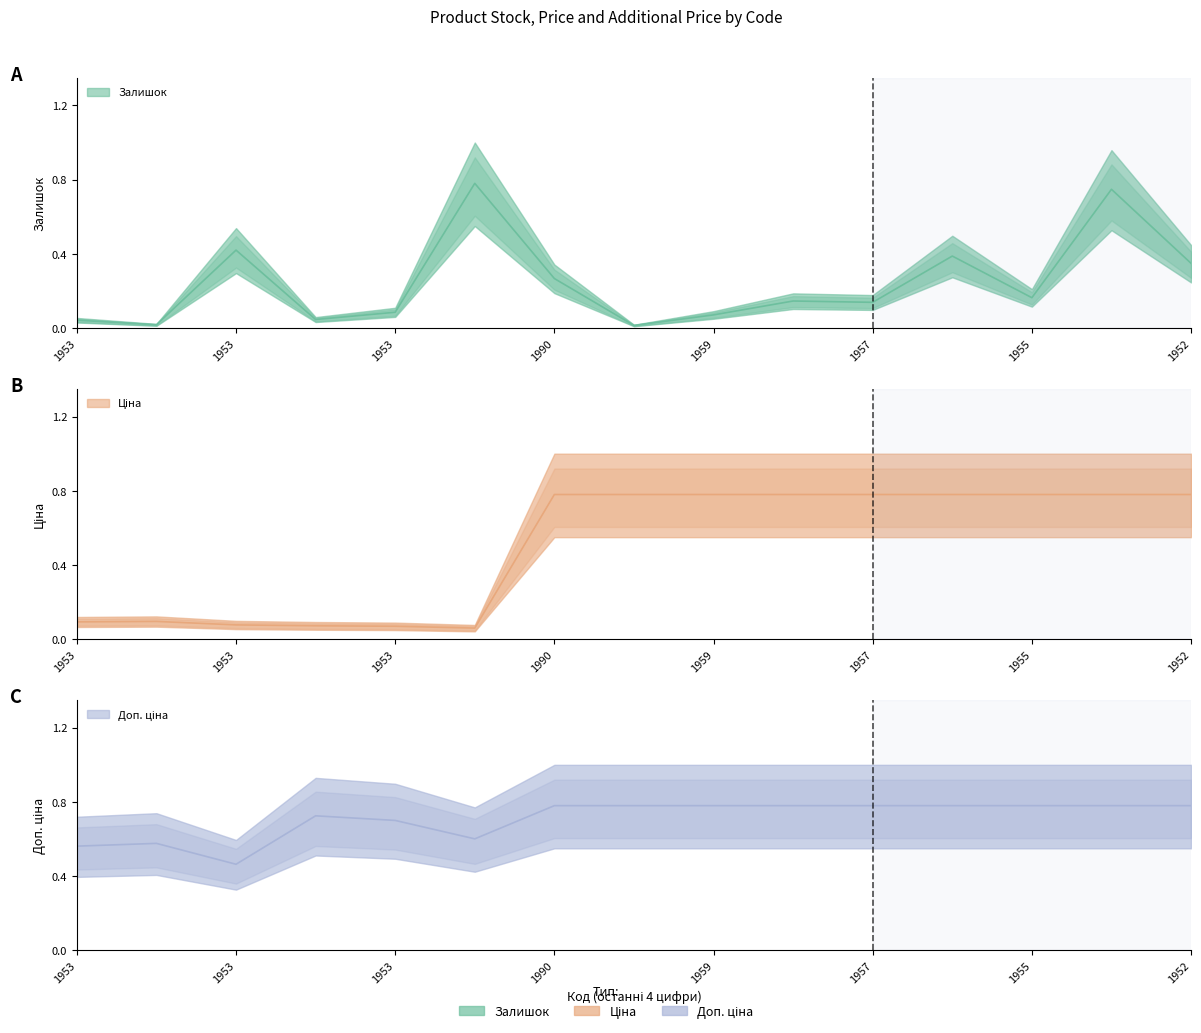

Which series has the widest spread of values?

Залишок